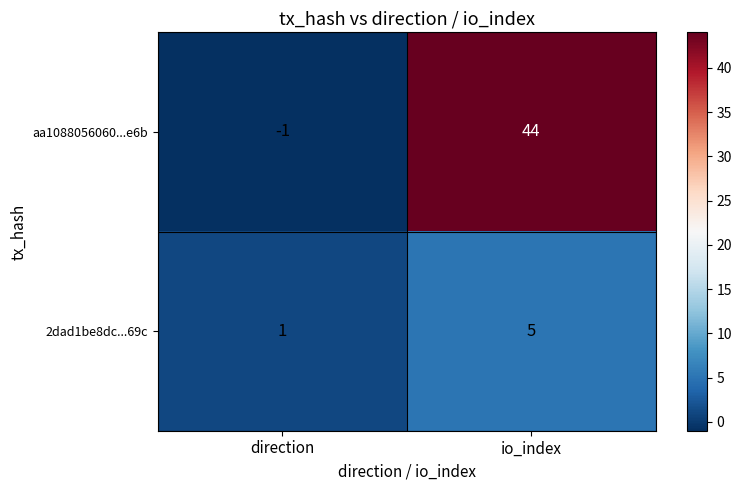

True or false: aa1088056060...e6b has a value of 44 at io_index.

True